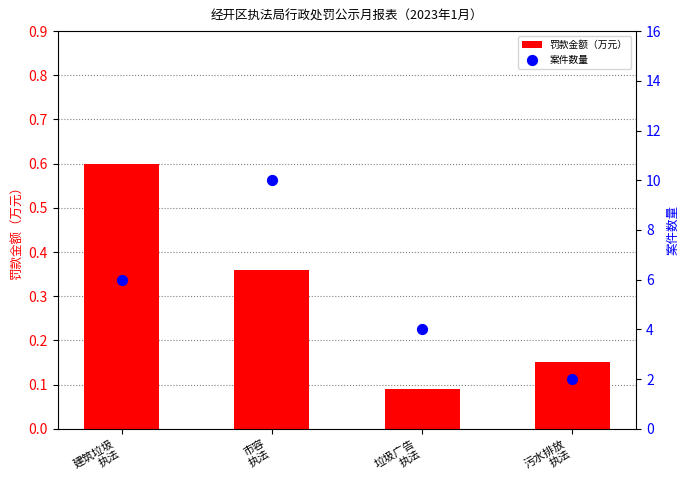

Is the value of 案件数量 at 污水排放
执法 greater than the value of 罚款金额（万元） at 污水排放
执法?

Yes